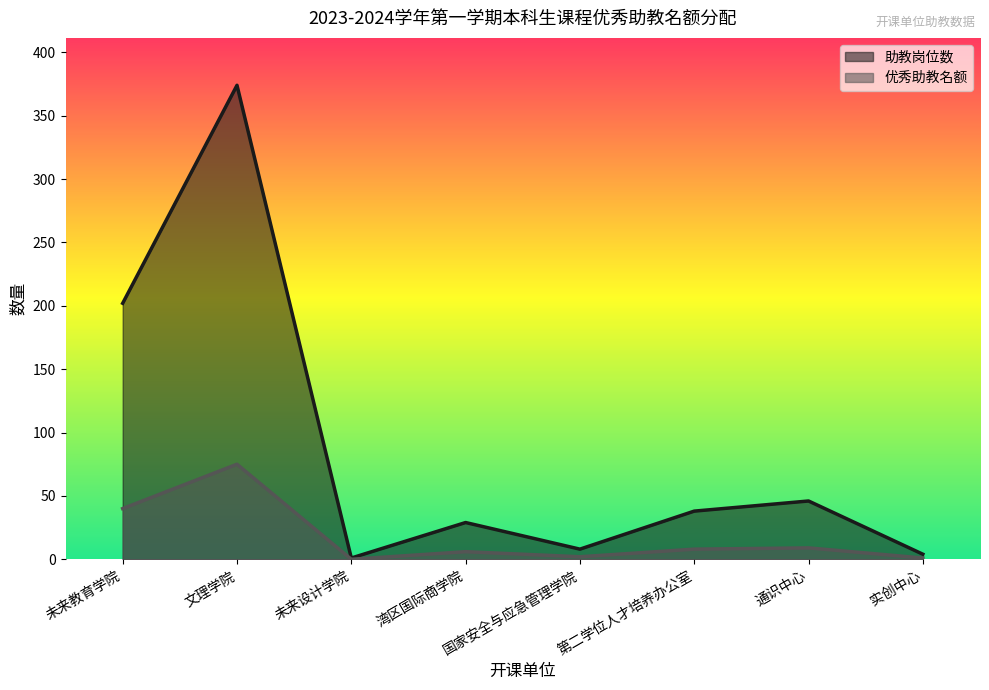

What is the value of the 优秀助教名额 point at the 5th from the left?

2